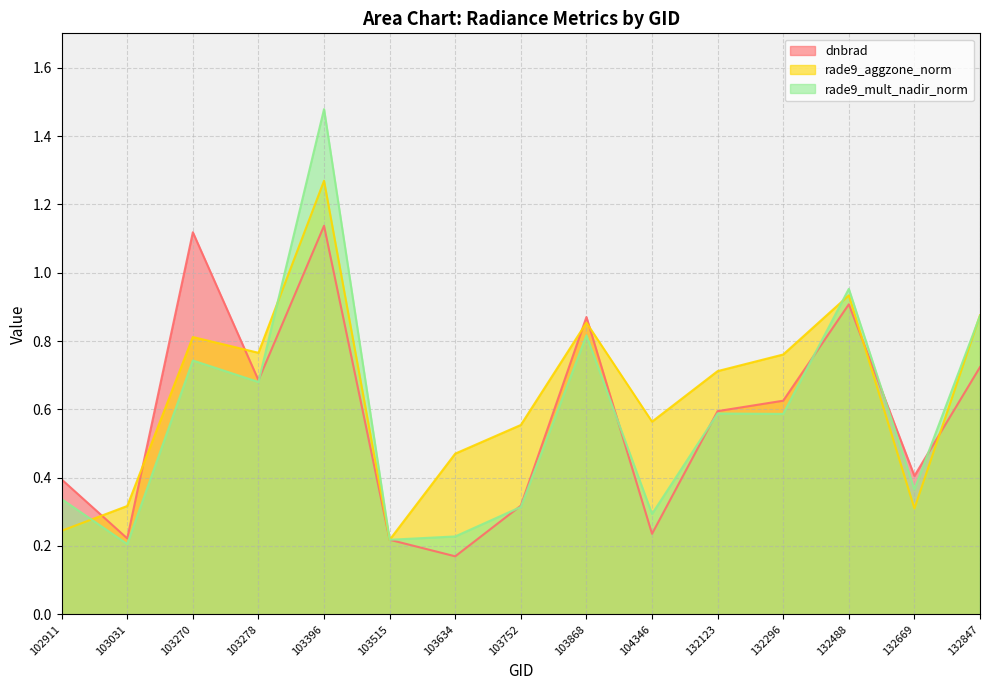

Between which two adjacent categories do dnbrad and rade9_aggzone_norm first intersect?

102911 and 103031